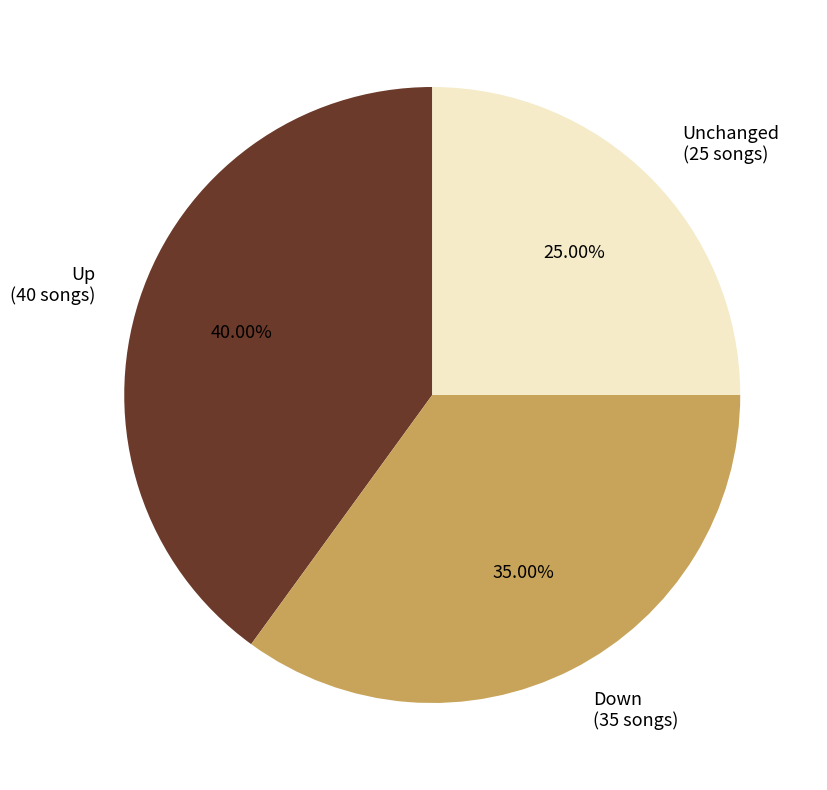

Does Unchanged (25 songs) account for over 50% of the chart?

No